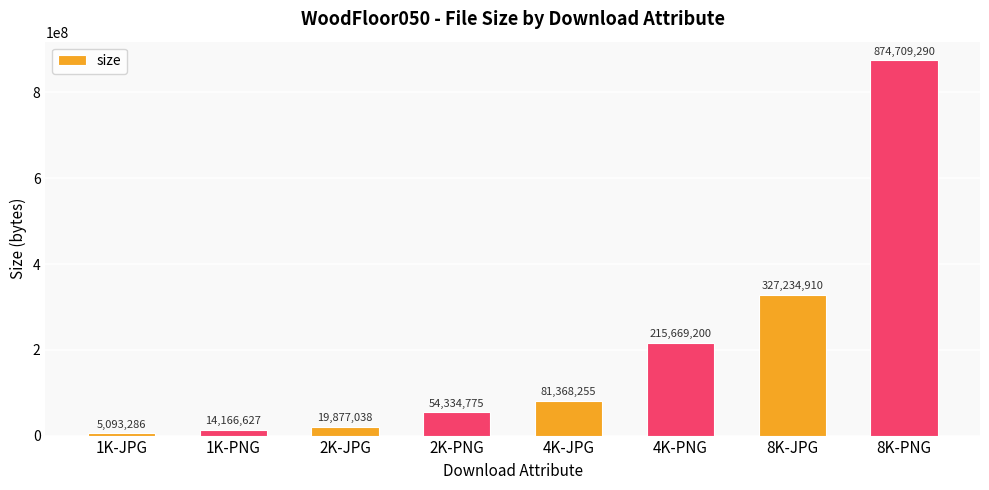

What is the difference between the maximum and minimum values?

869616004